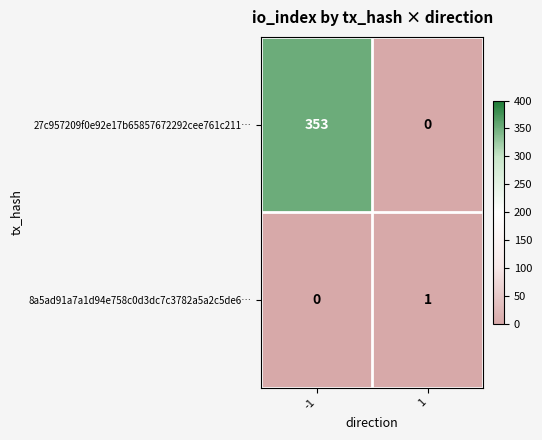

True or false: 27c957209f0e92e17b65857672292cee761c211… has a value of 462 at -1.

False